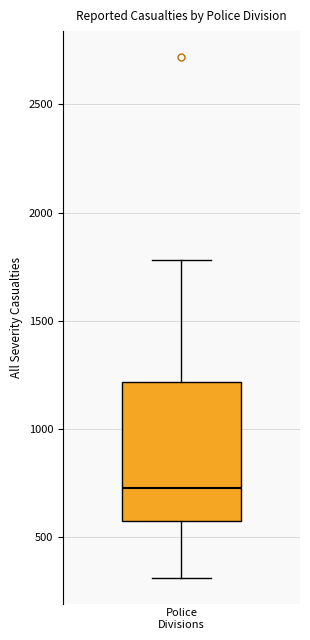

Transcribe this box plot: give where the median line is, the range the box spans, and where the two whiskers end, as read against the y-axis. The values are not printed on the chart, so give them approximately, as read against the axis.

median 750, box 600 to 1200, whiskers 300 to 1800